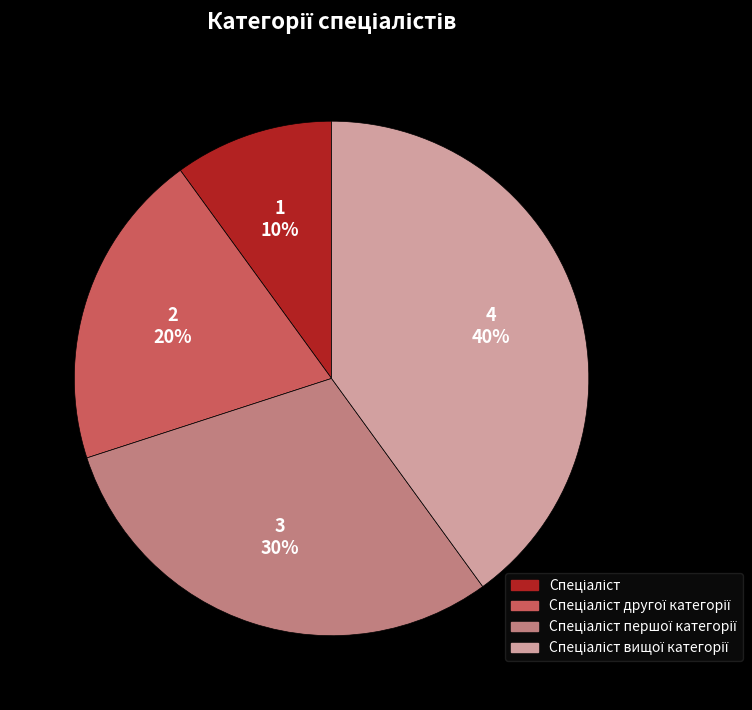

To the nearest percent, what is the average slice percentage?

25%